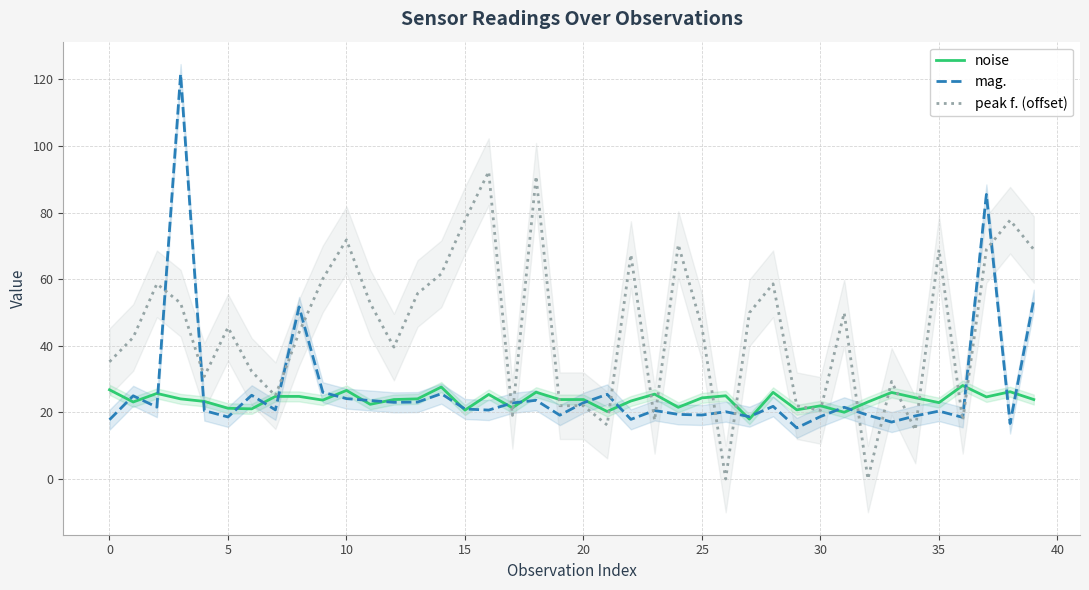

How many distinct data groups are displayed?

3